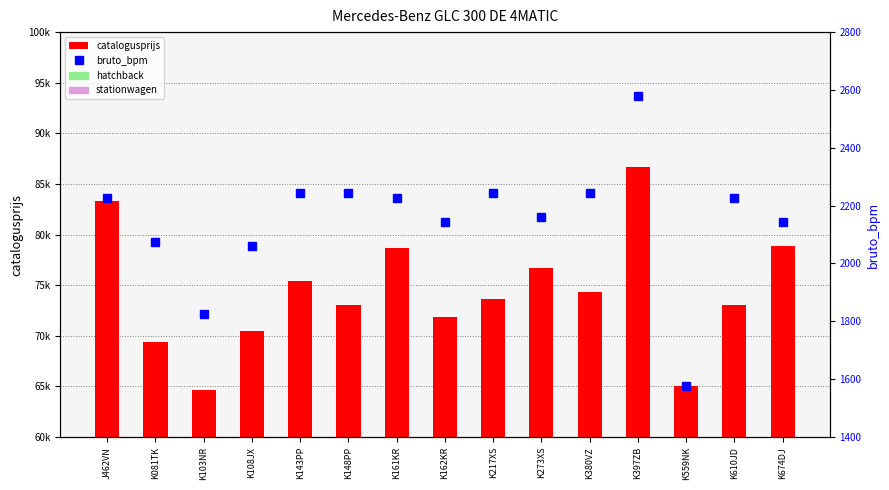

List the labels in order of catalogusprijs value, largest first.

K397ZB, J462VN, K674DJ, K161KR, K273XS, K143PP, K380VZ, K217XS, K148PP, K610JD, K162KR, K108JX, K081TK, K559NK, K103NR